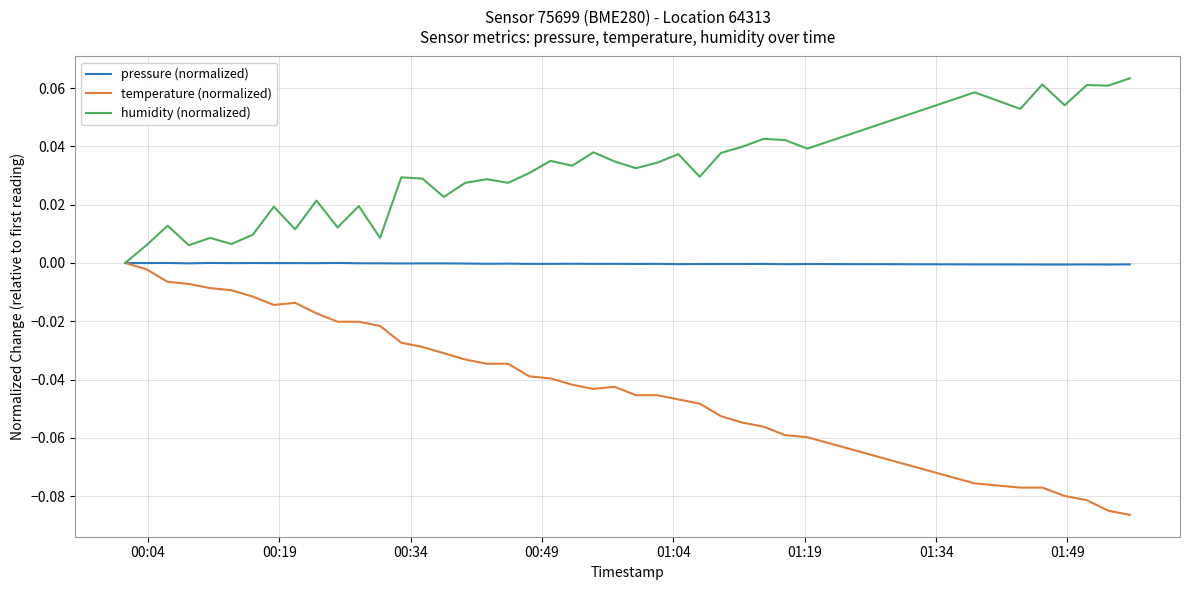

Which series has the largest total across all categories?

humidity (normalized)